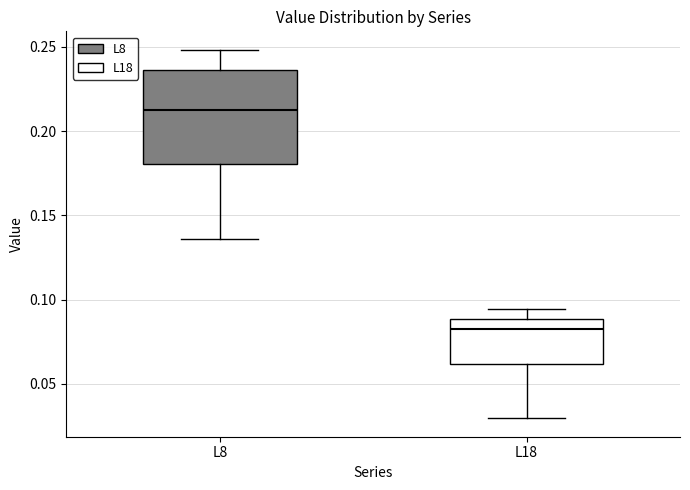

Reading left to right, transcribe this box plot: for each box, give where its median line is, the range the box spans, and where its two whiskers end, as read against the y-axis. The values are not printed on the chart, so give them approximately, as read against the axis.

L8: median 0.215, box 0.180 to 0.235, whiskers 0.135 to 0.250
L18: median 0.085, box 0.060 to 0.090, whiskers 0.030 to 0.095